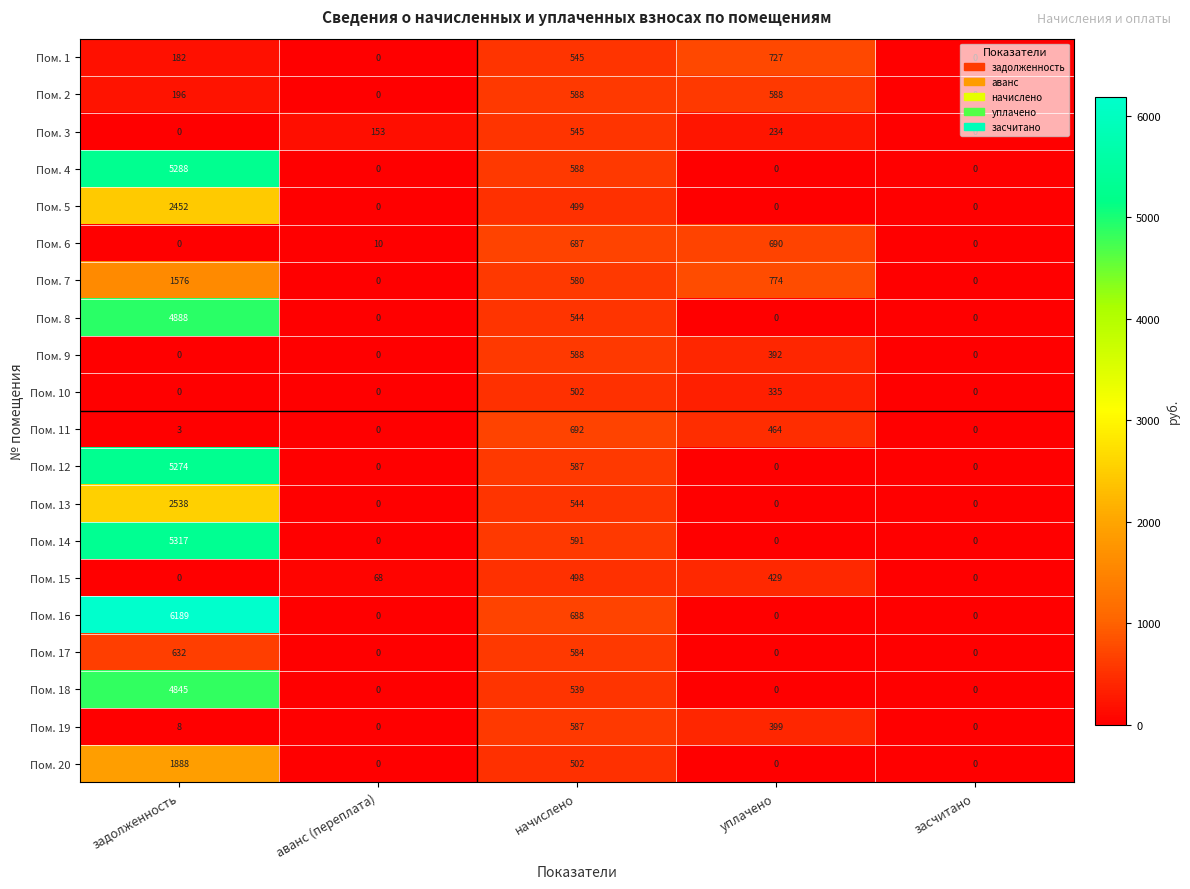

Read the Пом. 2 value at начислено, to the nearest 50.

600